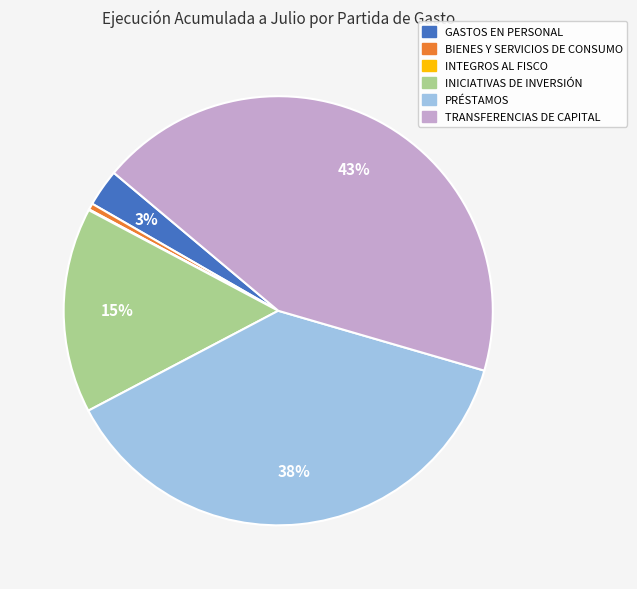

Is there any slice that represents more than half of the pie?

No